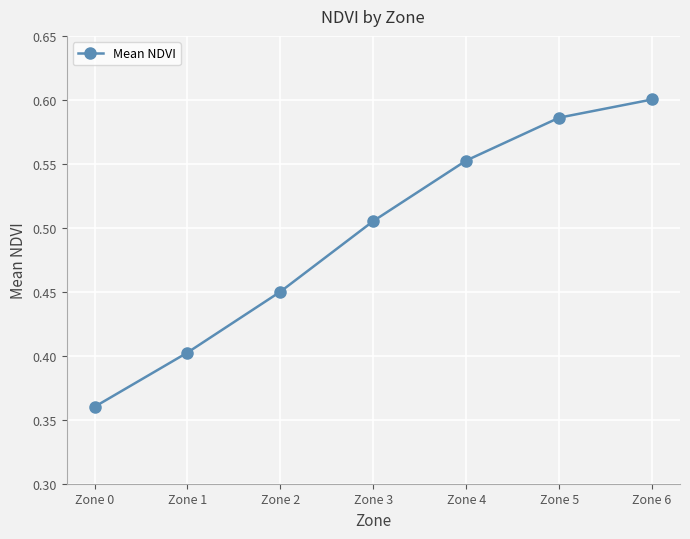

List the labels in order of value, largest first.

Zone 6, Zone 5, Zone 4, Zone 3, Zone 2, Zone 1, Zone 0